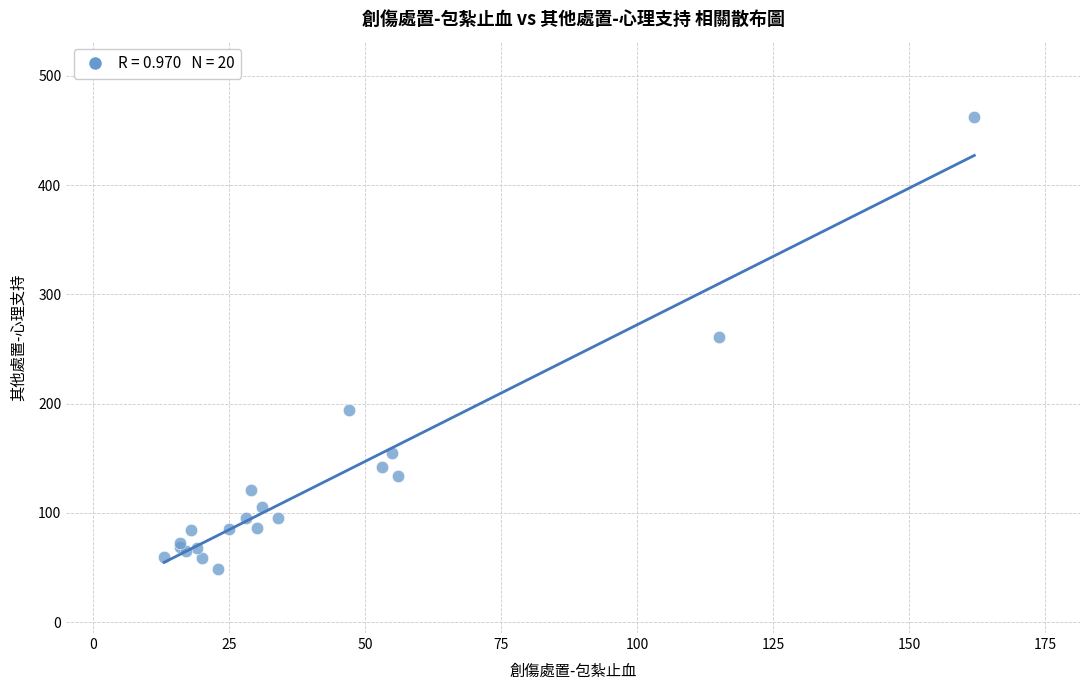

What Y value in the scatter plot is closest to 255?

261